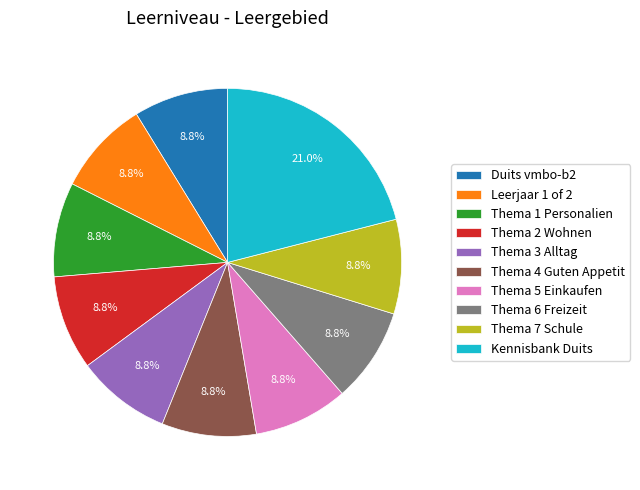

How many segments does this pie chart have?

10